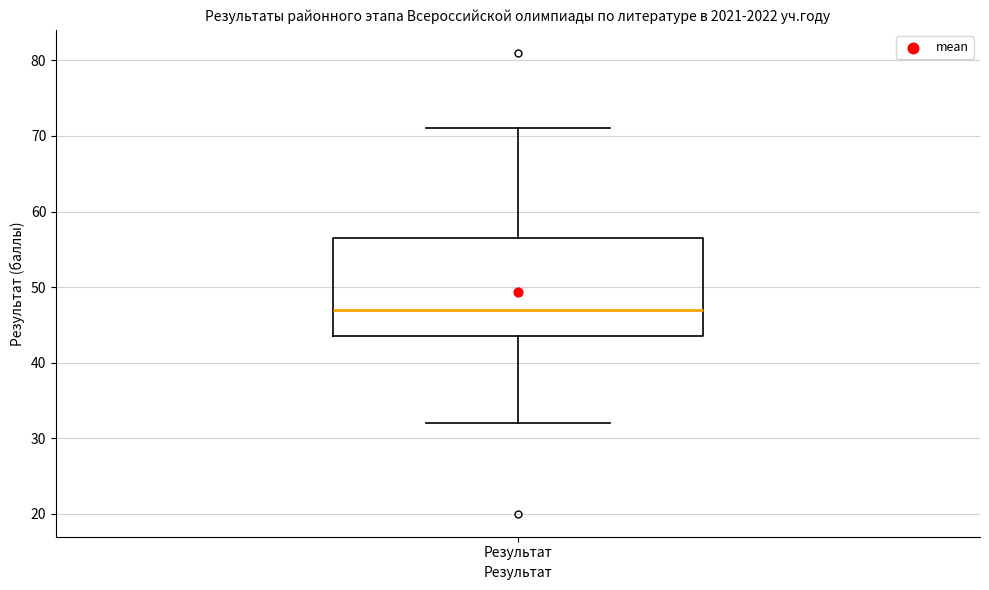

Where does the lower whisker of the box for Результат end on the y-axis? The values are not printed on the chart, so give them approximately, as read against the axis.

32